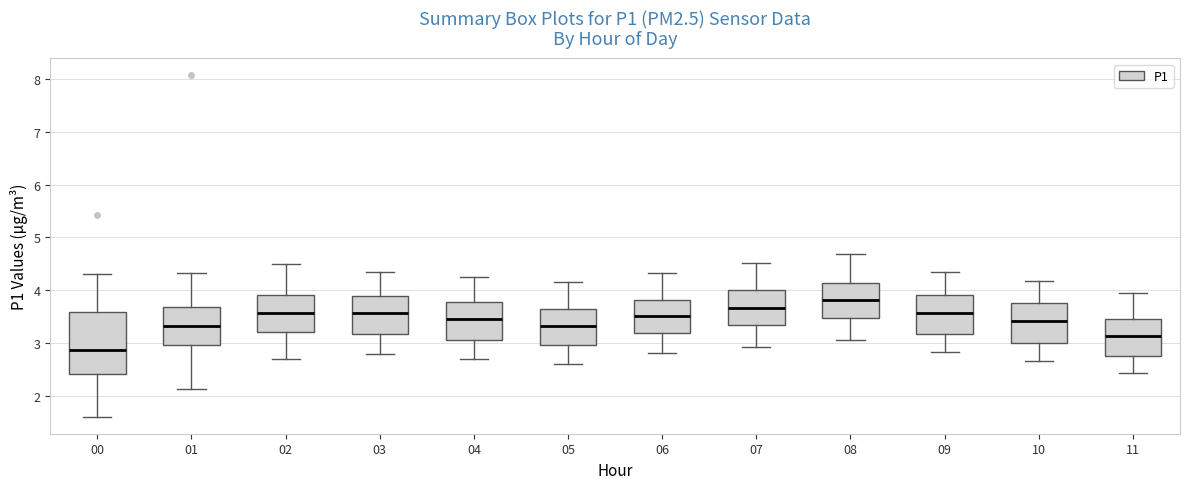

Comparing the boxes themselves (not the whiskers), which one is the tallest?

00